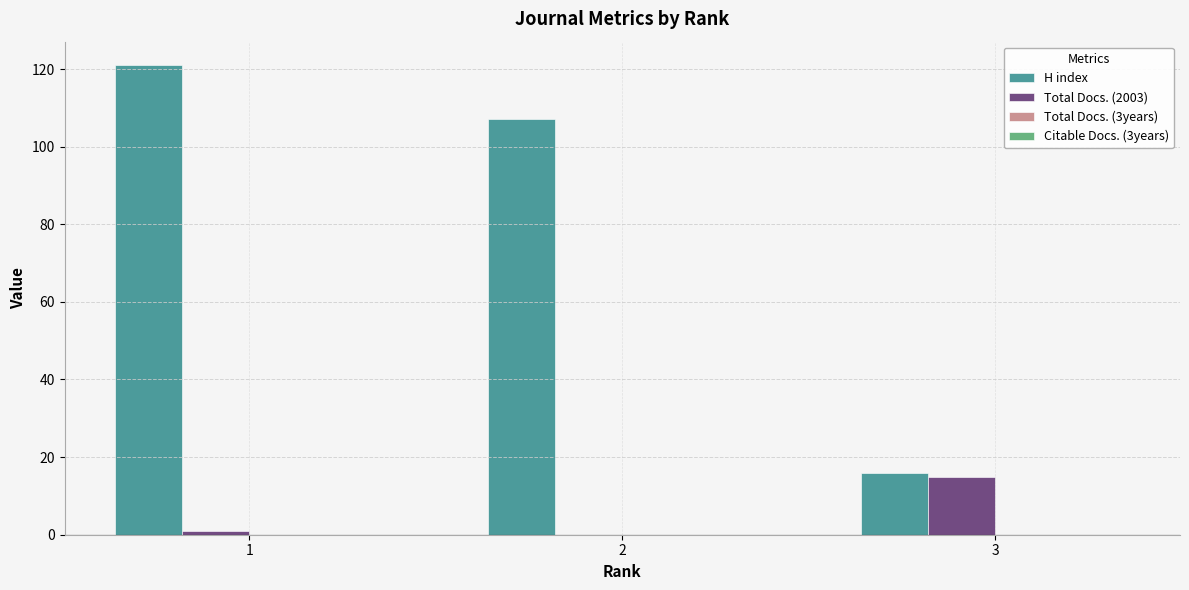

What is the highest value of the H index series?

121